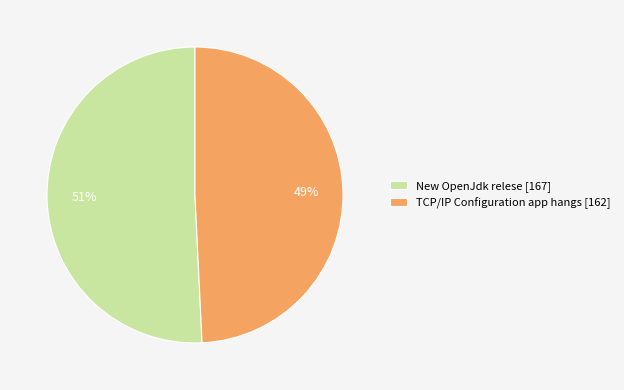

To the nearest percent, what portion does New OpenJdk relese represent?

51%